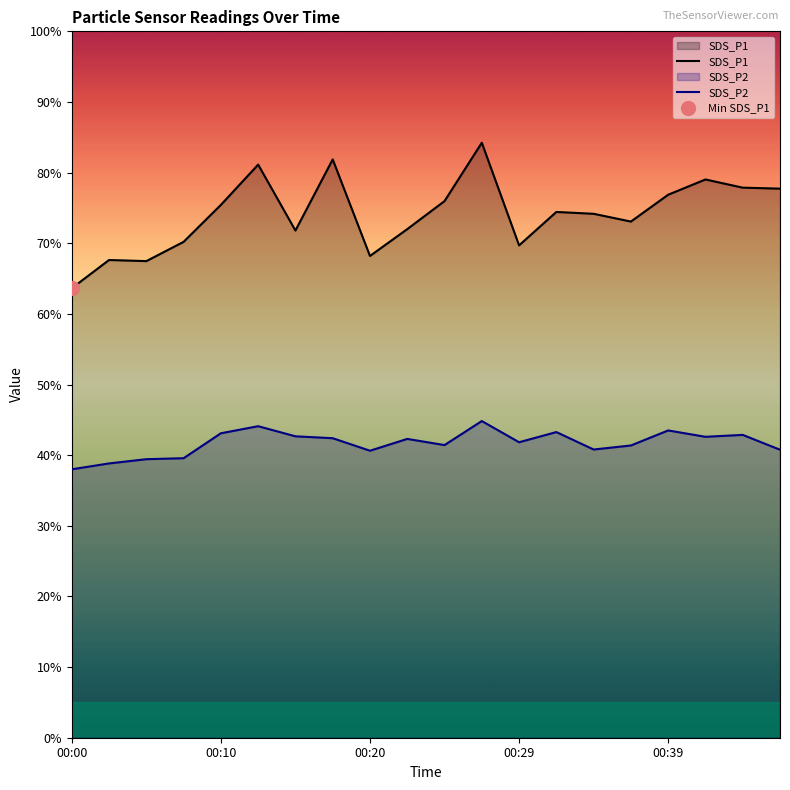

What position from the right is 15?

5